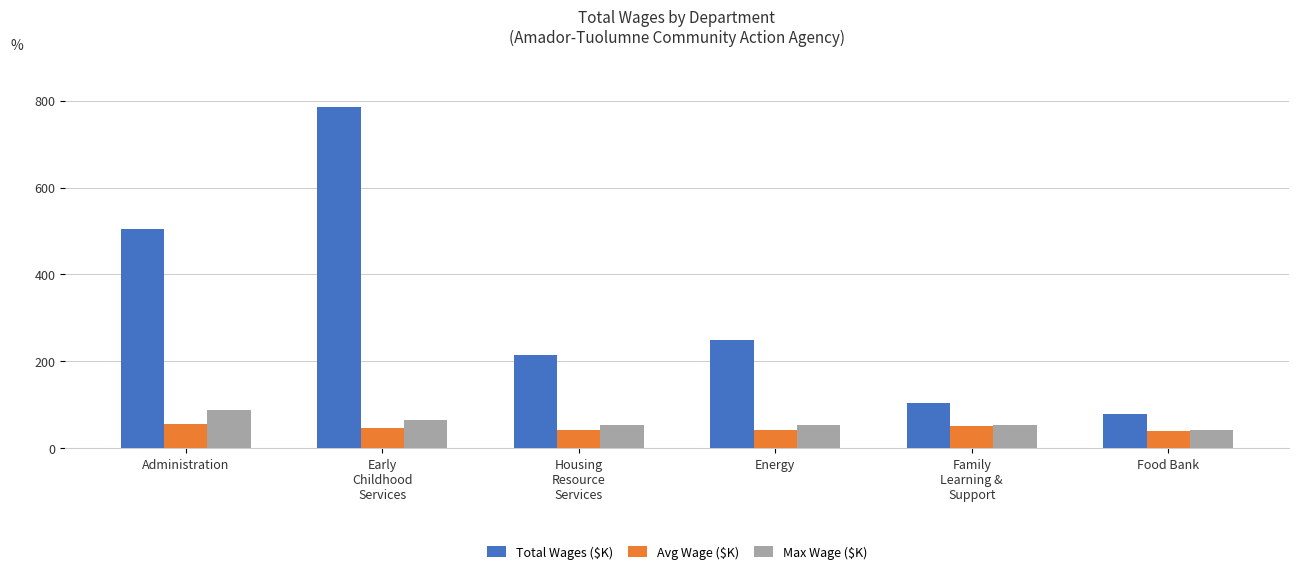

What is the sum of all Max Wage ($K) values?

358.1